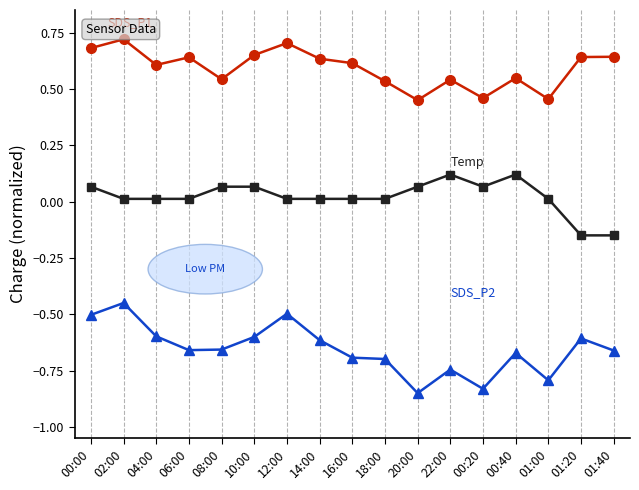

What is the label of the 12th point from the left?

22:00